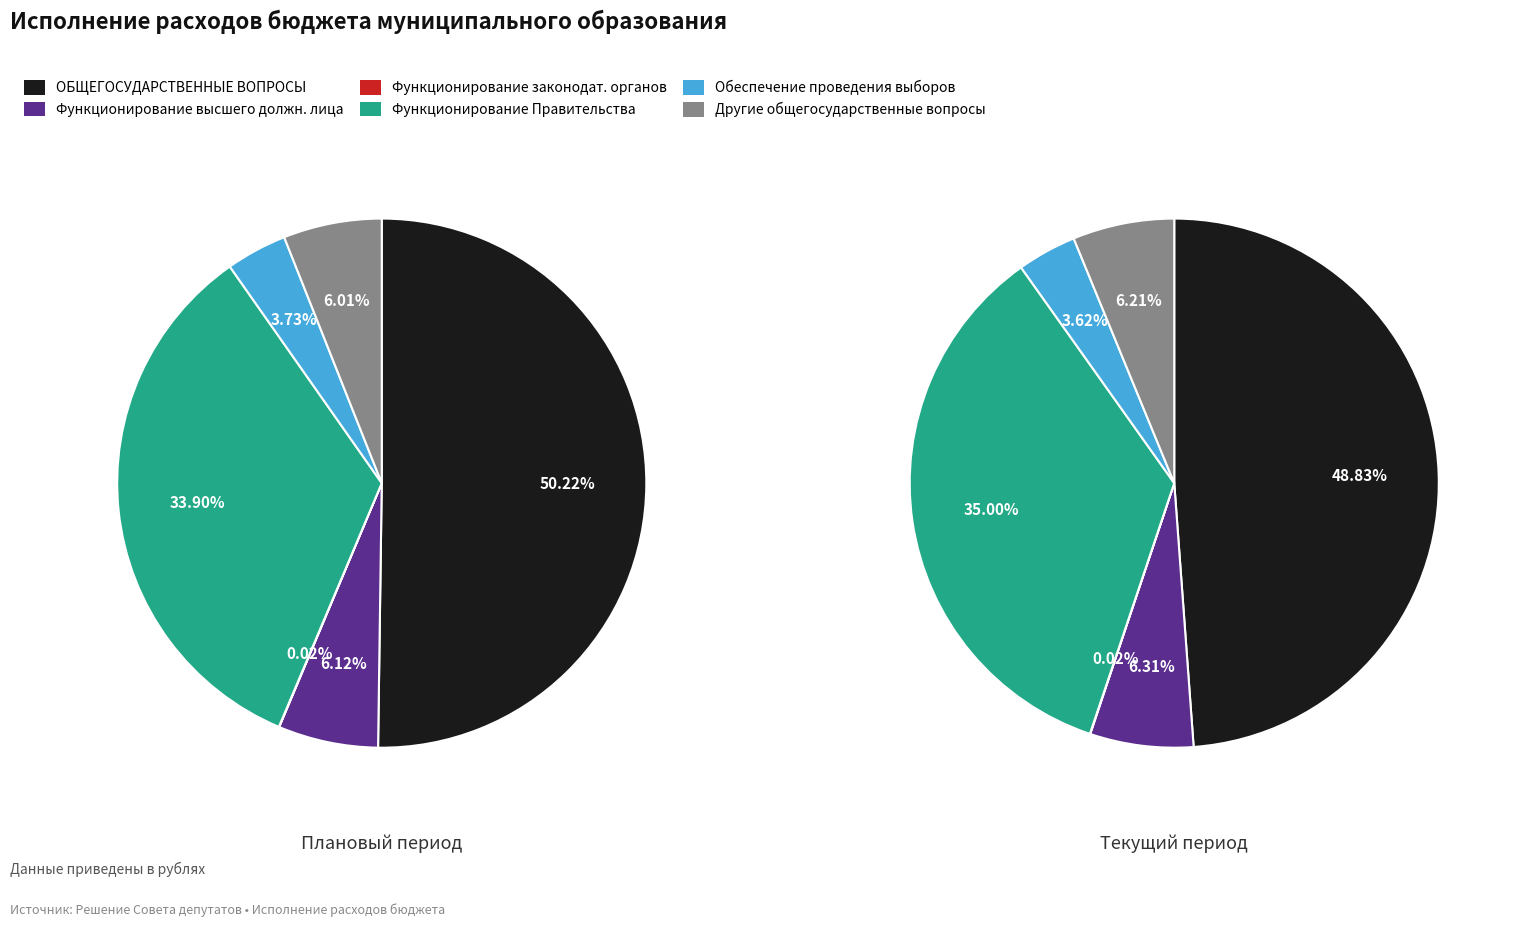

Between Функционирование Правительства and ОБЩЕГОСУДАРСТВЕННЫЕ ВОПРОСЫ, which is larger?

ОБЩЕГОСУДАРСТВЕННЫЕ ВОПРОСЫ